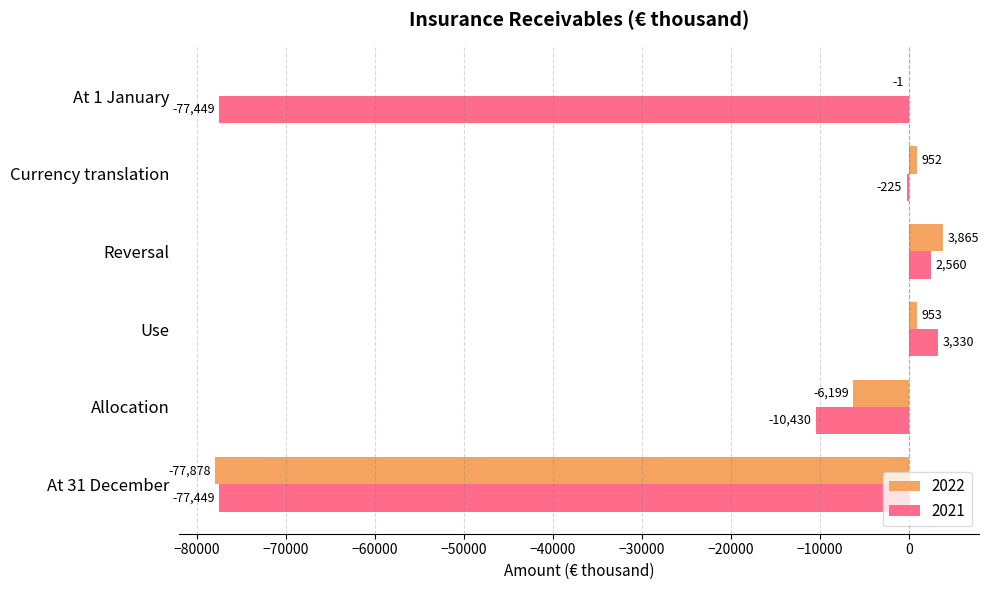

Which series changed the most between Reversal and At 1 January?

2021